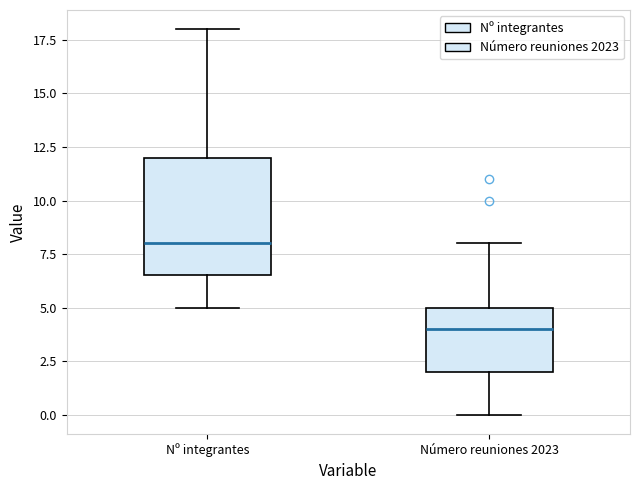

Reading left to right, read every box against the y-axis: the position of its median line, the range the box covers, and the ends of its whiskers. The values are not printed on the chart, so give them approximately, as read against the axis.

Nº integrantes: median 8.0, box 6.5 to 12.0, whiskers 5.0 to 18.0
Número reuniones 2023: median 4.0, box 2.0 to 5.0, whiskers 0.0 to 8.0